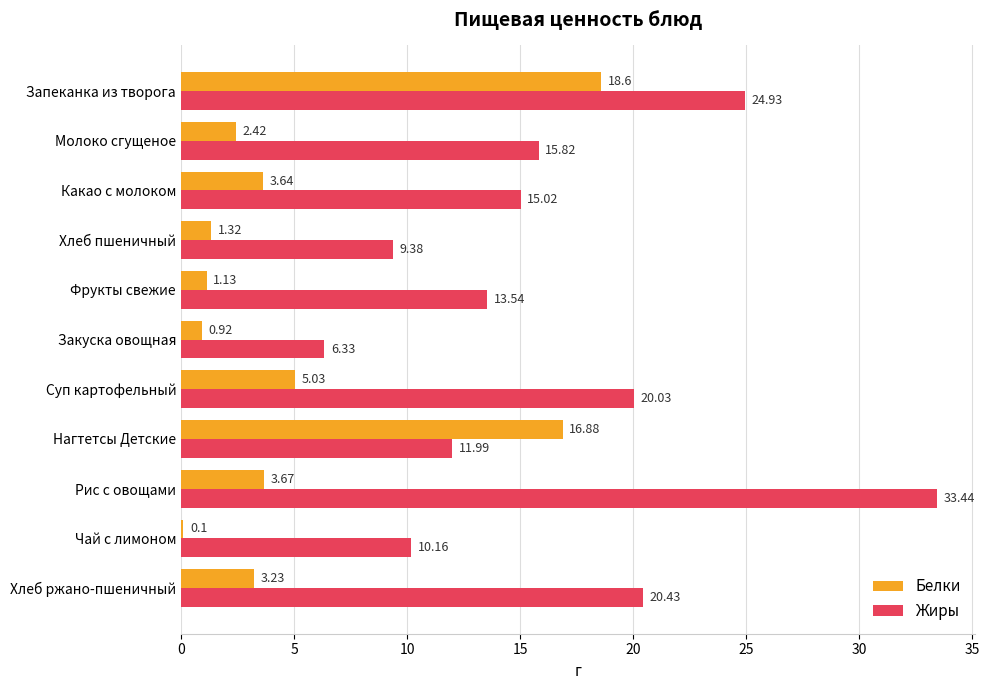

Which series has the largest range (max minus min)?

Жиры